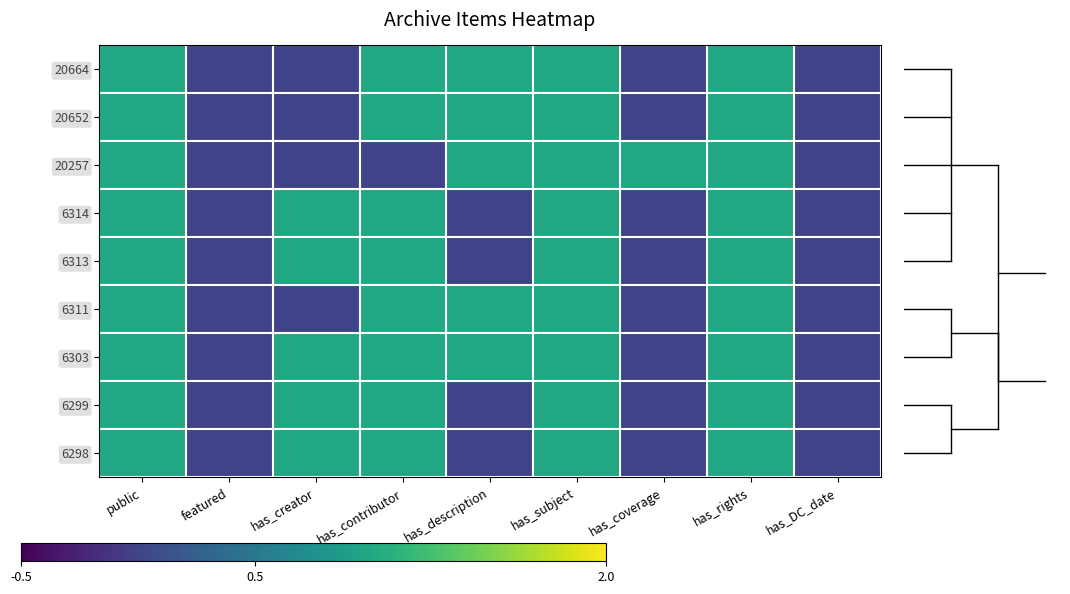

Reading left to right, list all the values displayed in this chart.

20664: public=1	featured=0	has_creator=0	has_contributor=1	has_description=1	has_subject=1	has_coverage=0	has_rights=1	has_DC_date=0
20652: public=1	featured=0	has_creator=0	has_contributor=1	has_description=1	has_subject=1	has_coverage=0	has_rights=1	has_DC_date=0
20257: public=1	featured=0	has_creator=0	has_contributor=0	has_description=1	has_subject=1	has_coverage=1	has_rights=1	has_DC_date=0
6314: public=1	featured=0	has_creator=1	has_contributor=1	has_description=0	has_subject=1	has_coverage=0	has_rights=1	has_DC_date=0
6313: public=1	featured=0	has_creator=1	has_contributor=1	has_description=0	has_subject=1	has_coverage=0	has_rights=1	has_DC_date=0
6311: public=1	featured=0	has_creator=0	has_contributor=1	has_description=1	has_subject=1	has_coverage=0	has_rights=1	has_DC_date=0
6303: public=1	featured=0	has_creator=1	has_contributor=1	has_description=1	has_subject=1	has_coverage=0	has_rights=1	has_DC_date=0
6299: public=1	featured=0	has_creator=1	has_contributor=1	has_description=0	has_subject=1	has_coverage=0	has_rights=1	has_DC_date=0
6298: public=1	featured=0	has_creator=1	has_contributor=1	has_description=0	has_subject=1	has_coverage=0	has_rights=1	has_DC_date=0